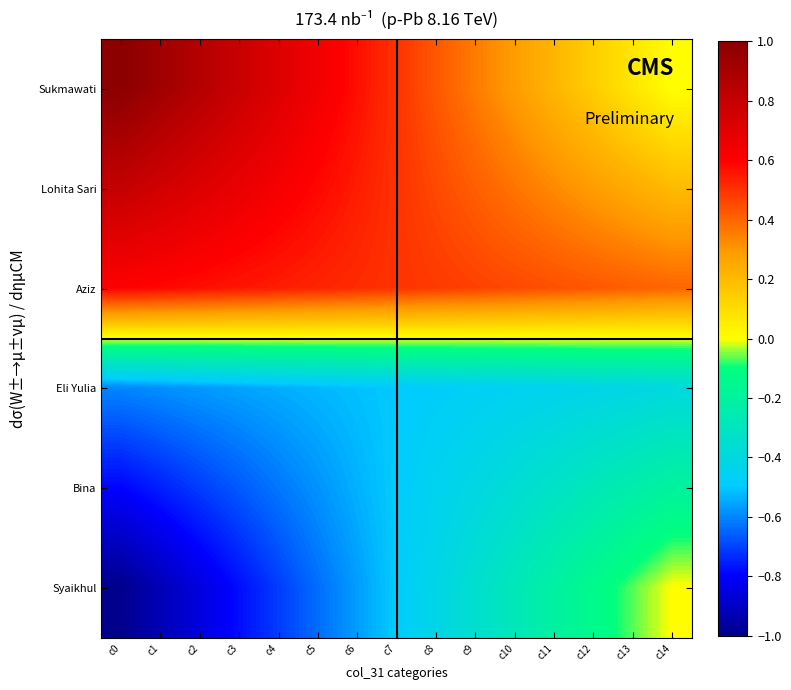

At c4, list the series in order from largest to smallest.

Sukmawati, Lohita Sari, Aziz, Eli Yulia, Bina, Syaikhul